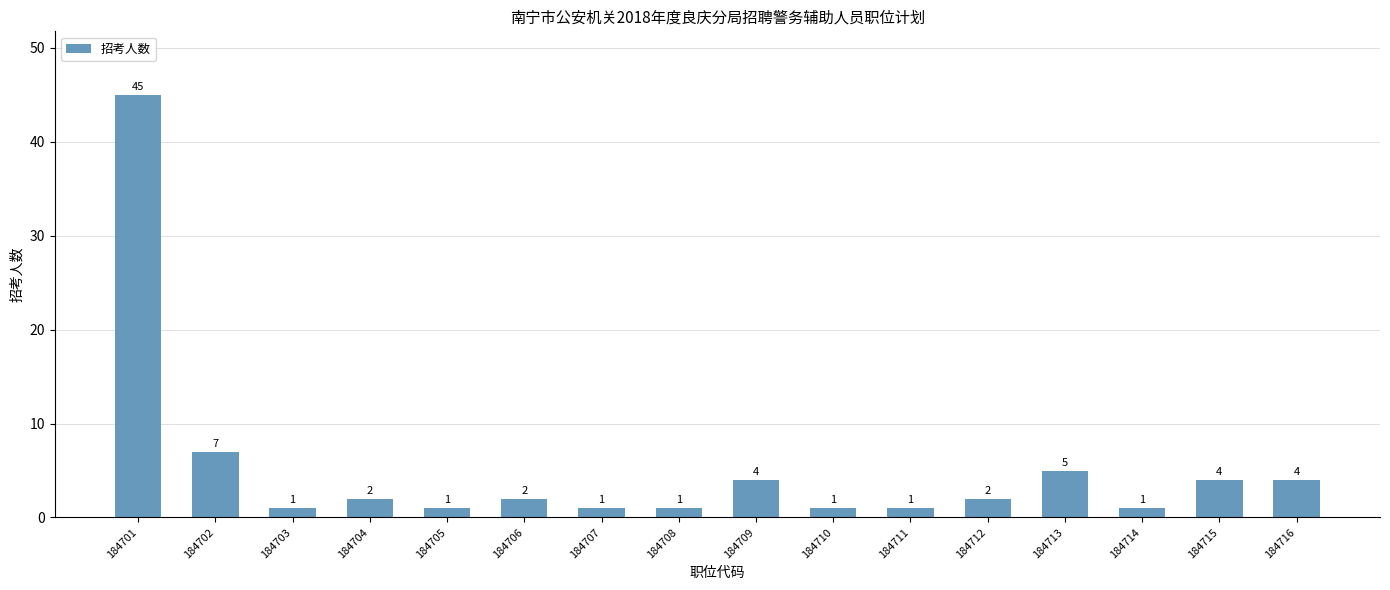

At which label does the data first exceed 2?

184701